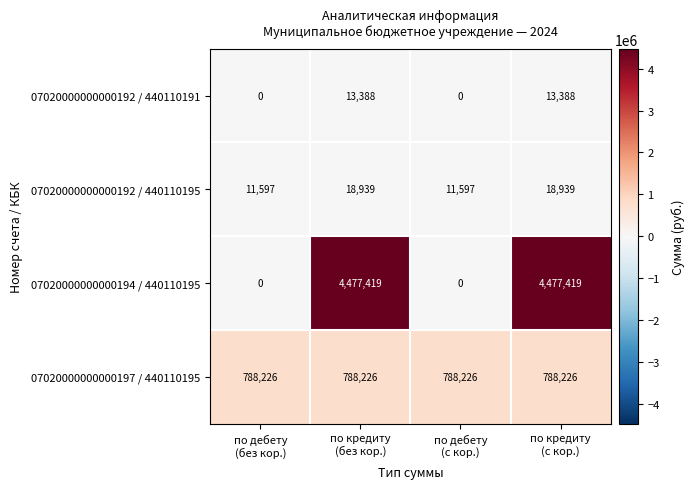

Reading right to left, transcribe all the data shown in this chart.

07020000000000192 / 440110191: 13388	0	13388	0
07020000000000192 / 440110195: 18939	11597	18939	11597
07020000000000194 / 440110195: 4477419	0	4477419	0
07020000000000197 / 440110195: 788226	788226	788226	788226